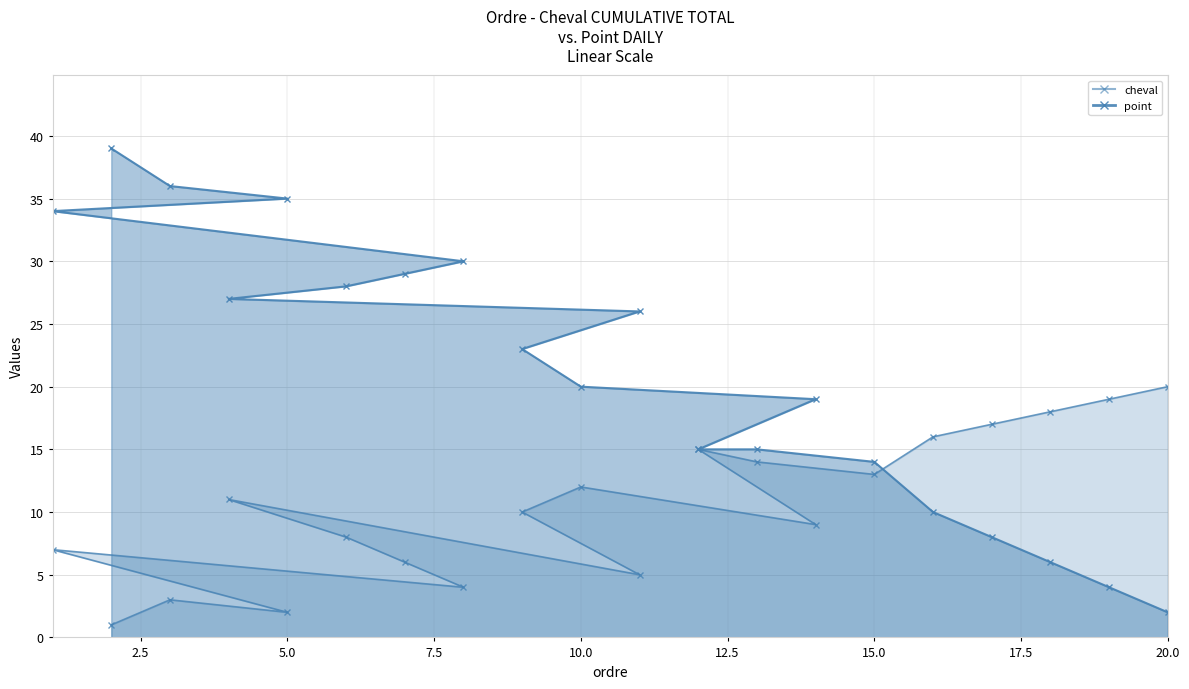

The value of point at 6 is 12. True or false?

False